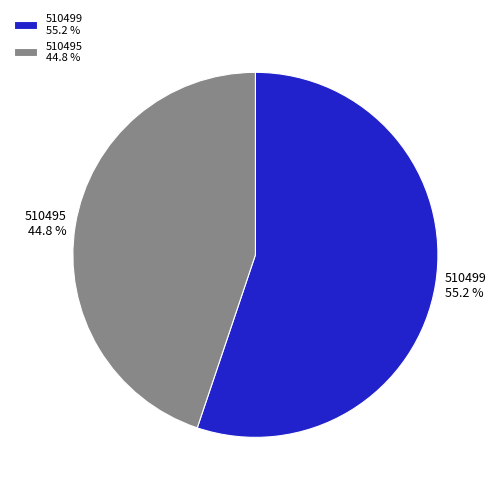

How many segments does this pie chart have?

2